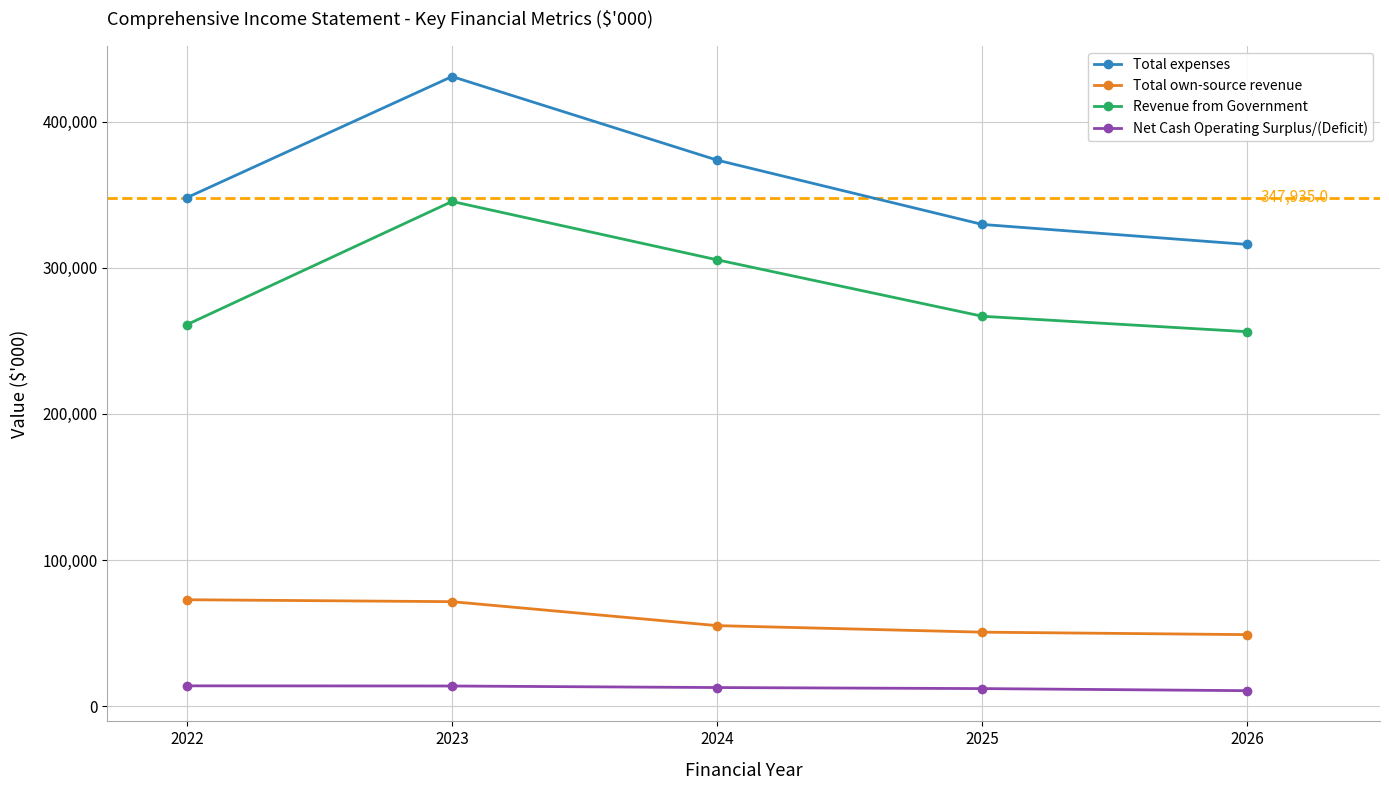

At which label does Total own-source revenue first exceed 55168?

2022